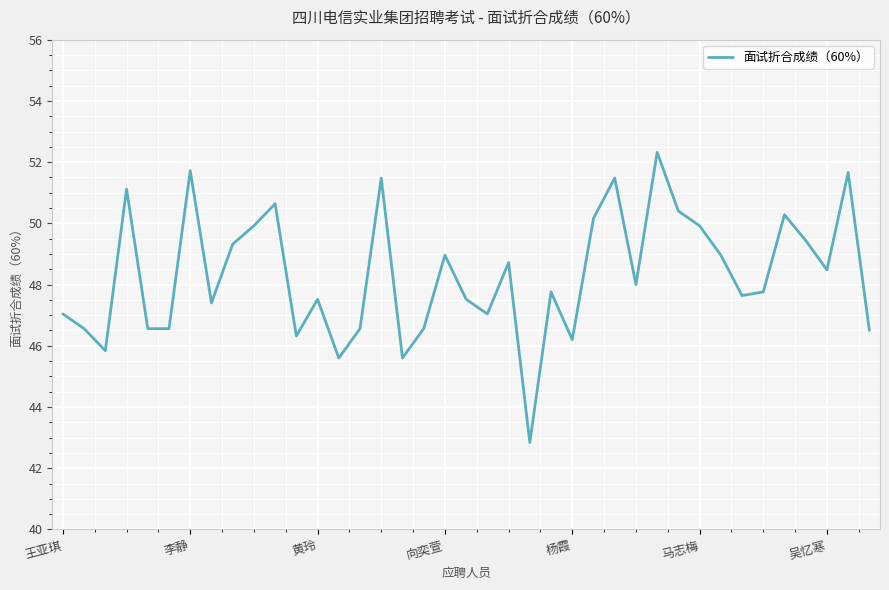

What is the difference between the maximum and minimum values?

9.5